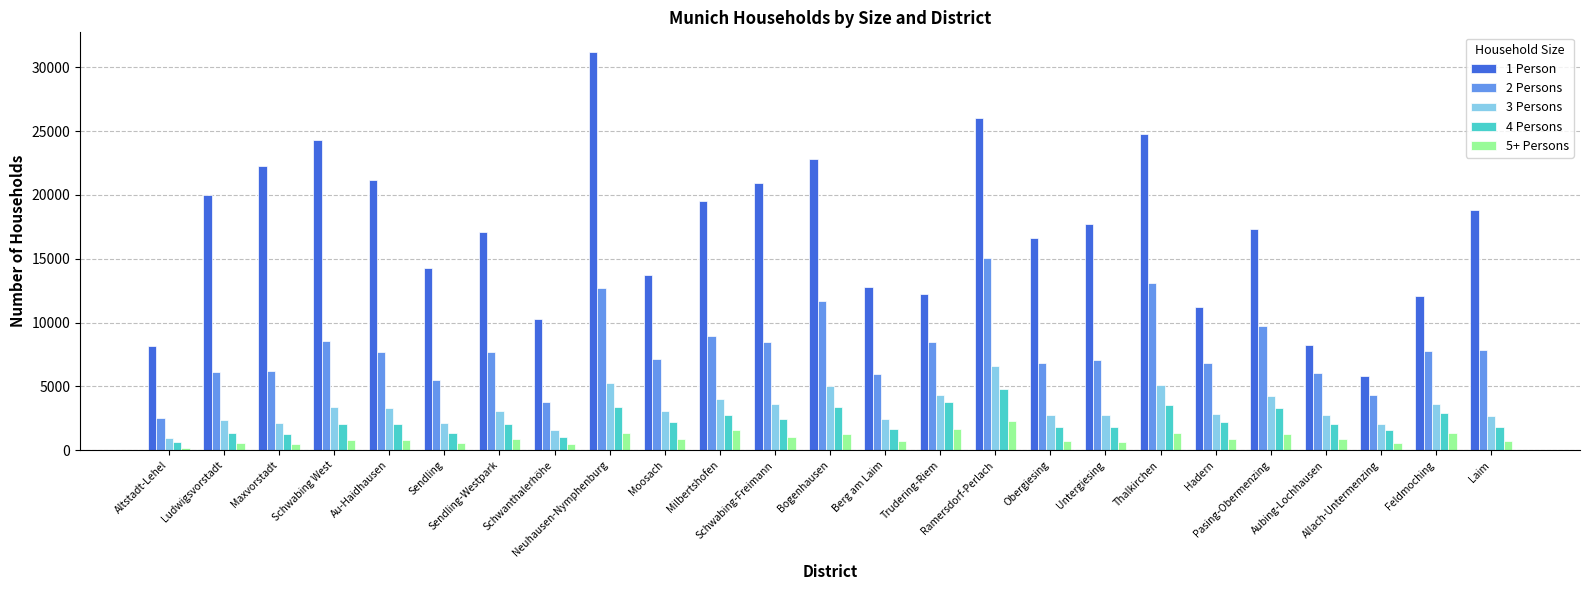

What is the difference between the maximum and minimum values in the 1 Person series?

25345